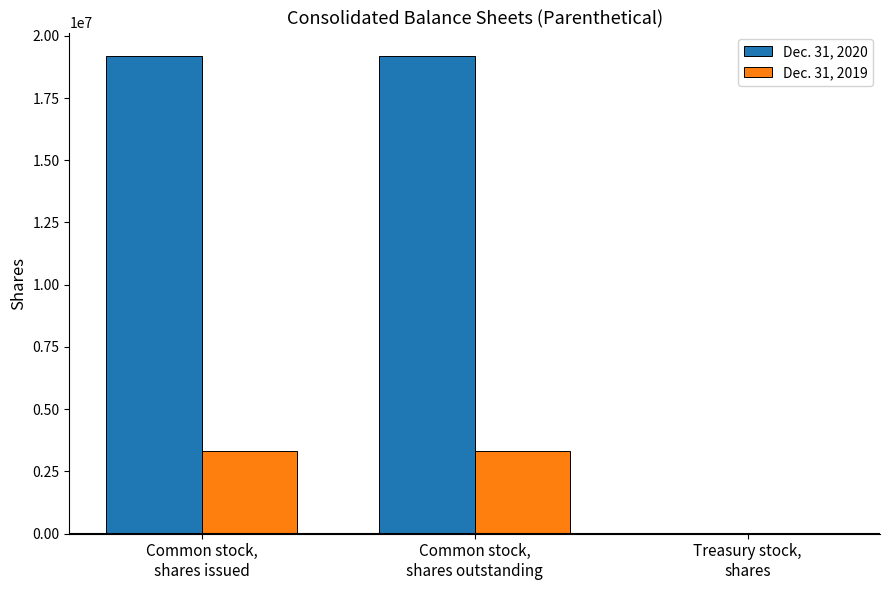

Where does the Dec. 31, 2020 series first go above 19171859?

Common stock,
shares issued